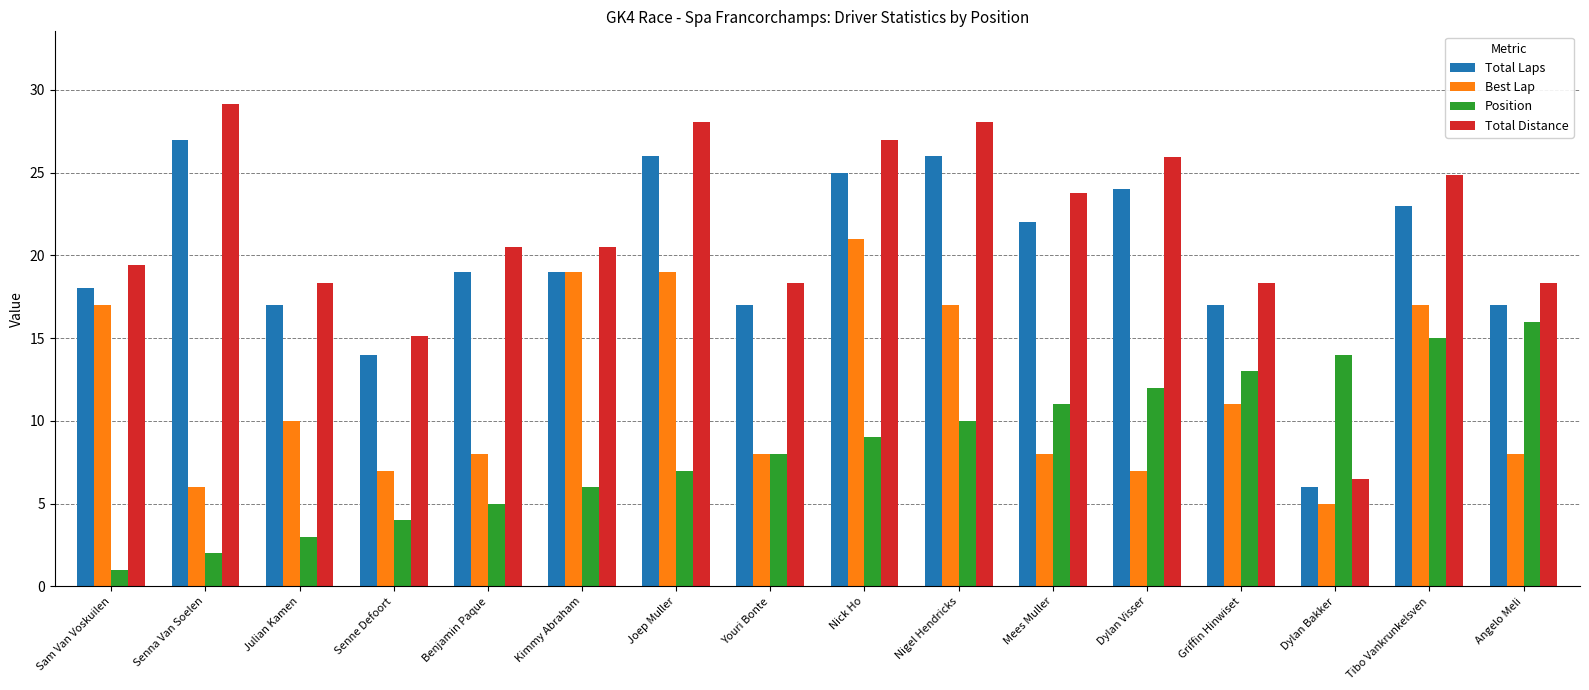

List the series in order of their peak value, lowest first.

Position, Best Lap, Total Laps, Total Distance